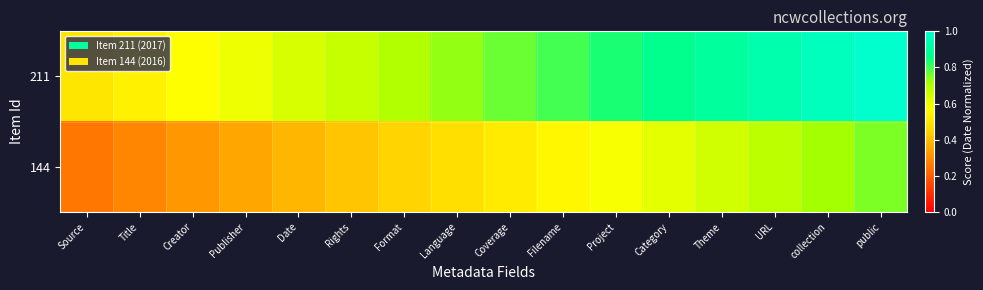

Between Title and Creator, which series saw the biggest shift?

211